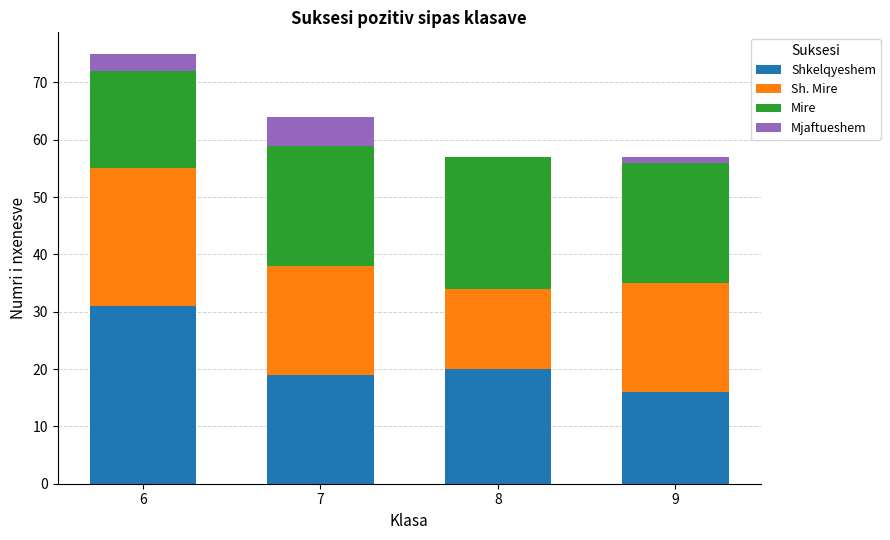

The Shkelqyeshem series shows 16 at 9. True or false?

True